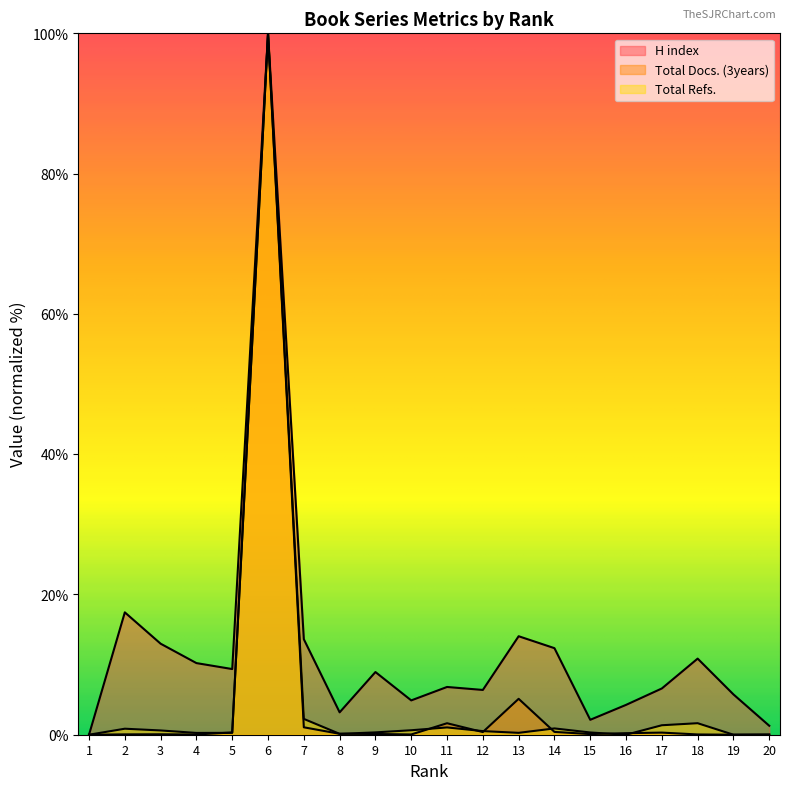

True or false: H index has a value of 100.0 at 6.

True